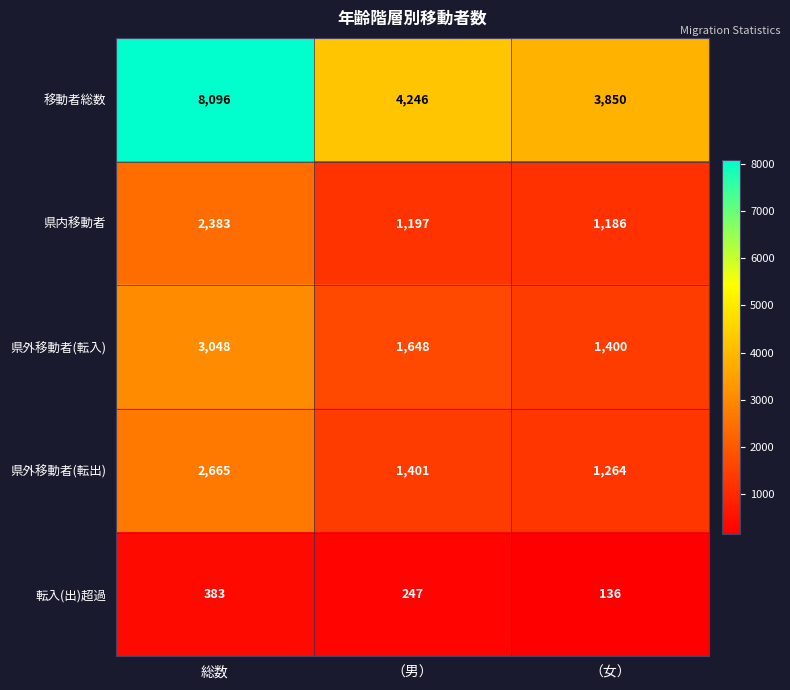

The value of 県外移動者(転入) at （女） is 1926. True or false?

False